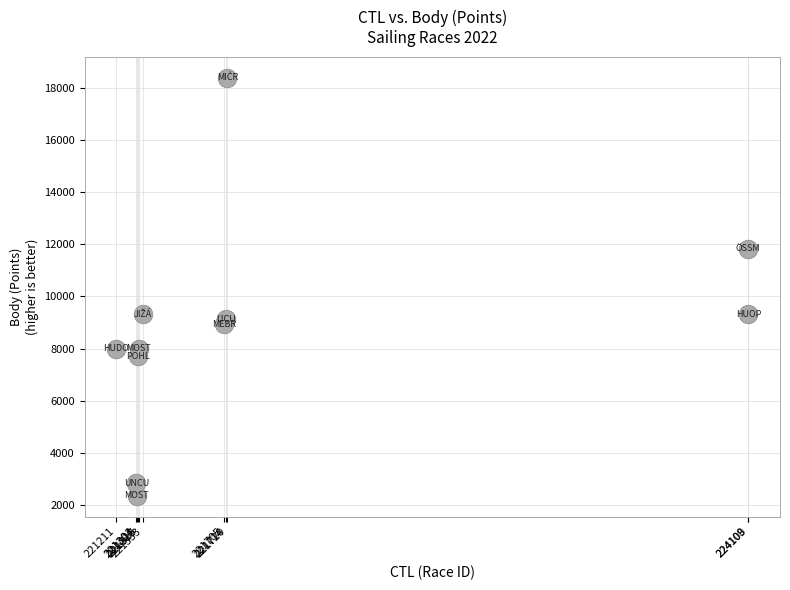

What is the range of Y values (max minus min)?

16028